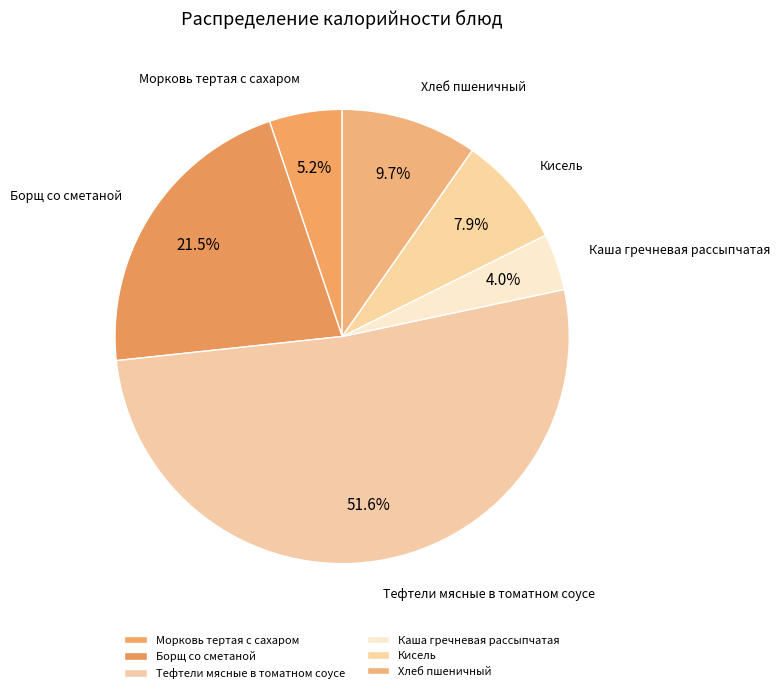

To the nearest percent, what percentage of the pie is Хлеб пшеничный?

10%